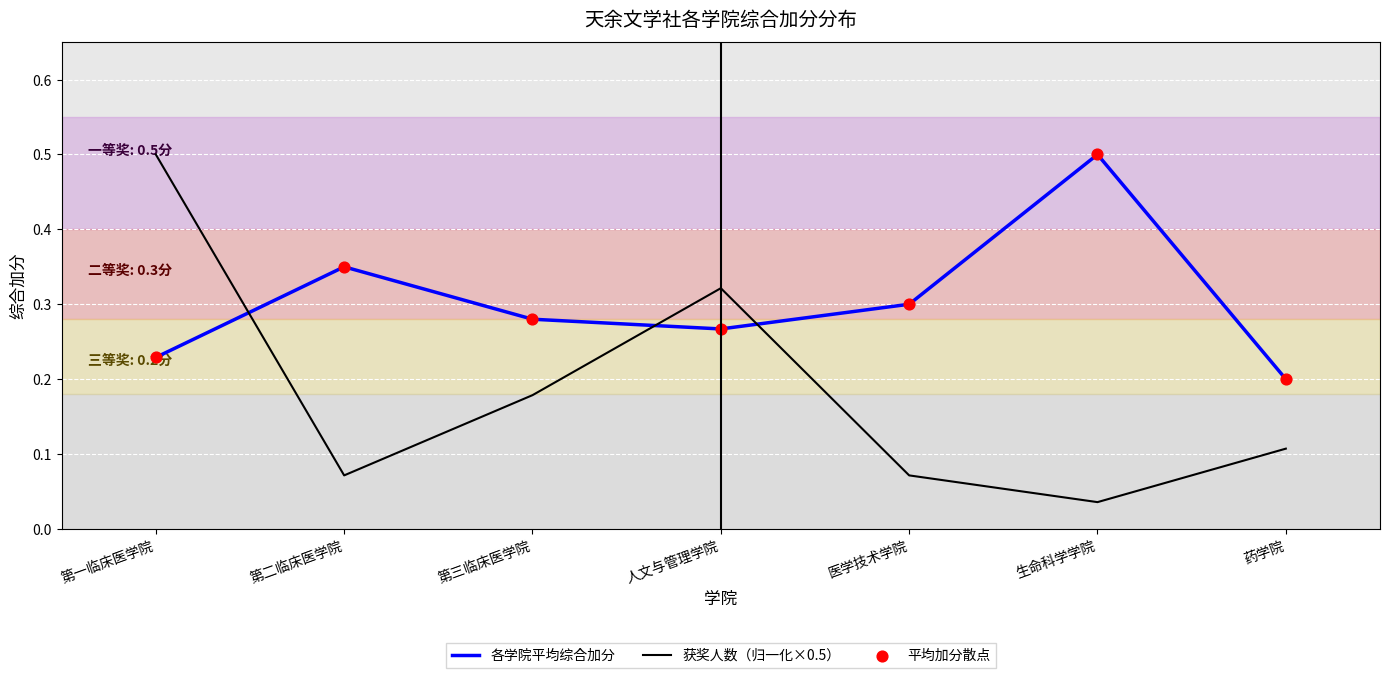

Between 第一临床医学院 and 第二临床医学院, which series saw the biggest shift?

获奖人数（归一化×0.5）